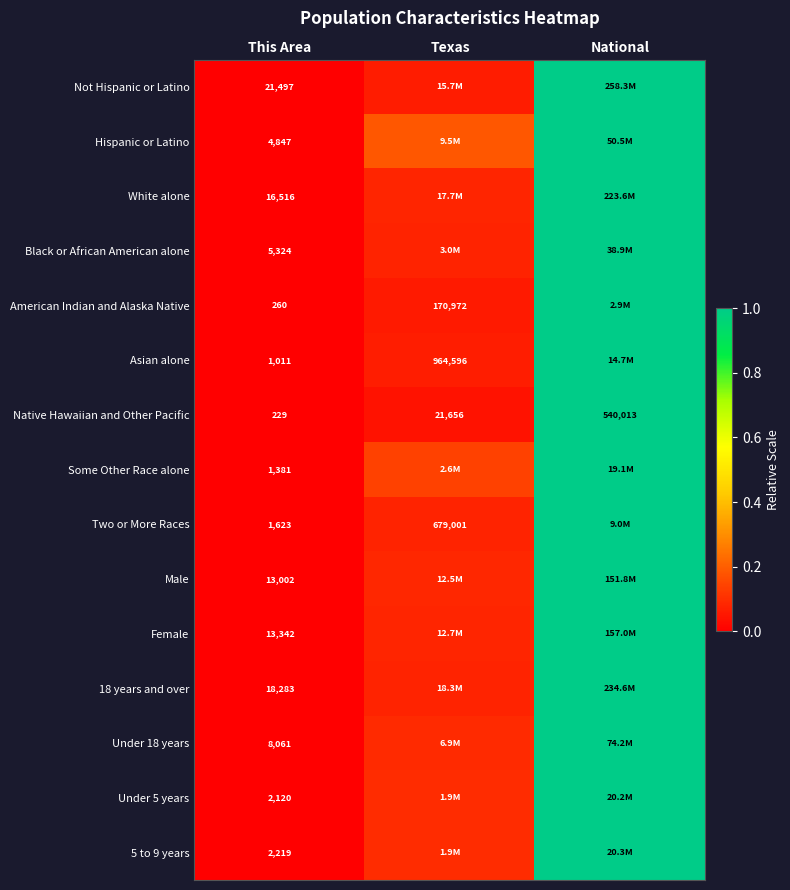

Where is Native Hawaiian and Other Pacific nearest to the value 270121?

Texas